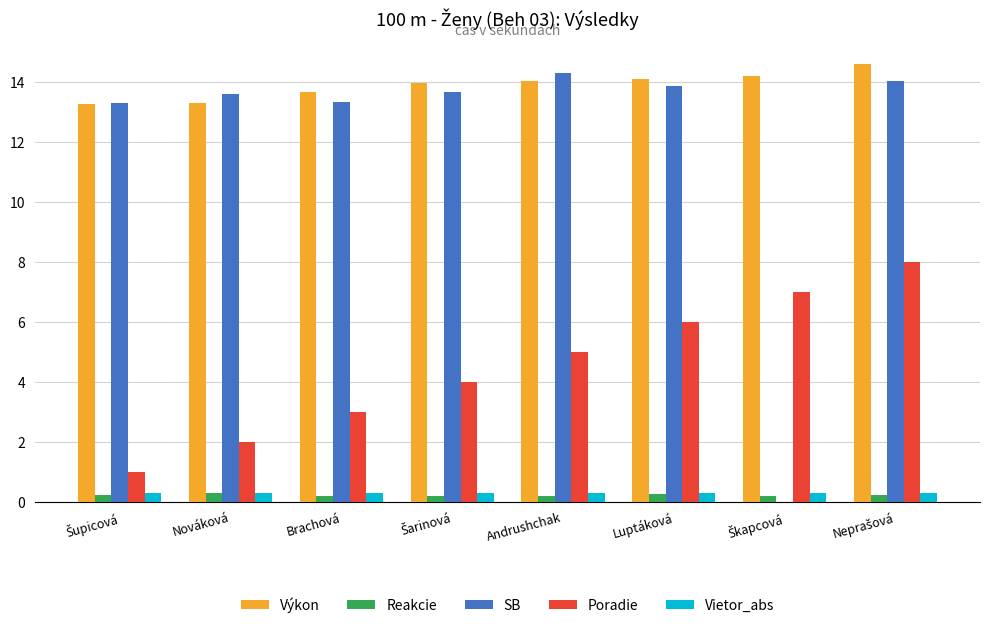

Is it true that Výkon equals 14.1 at Luptáková?

True